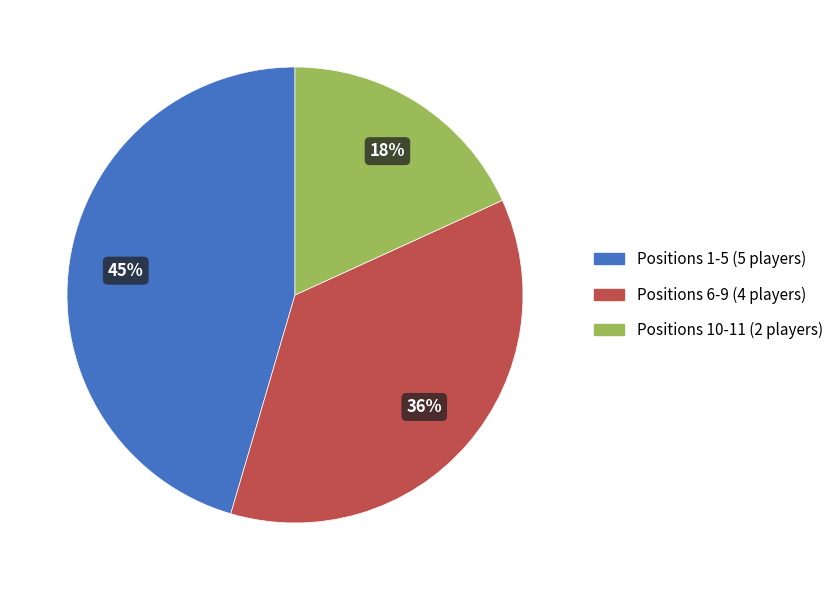

Which slice is the smallest?

Positions 10-11 (2 players)